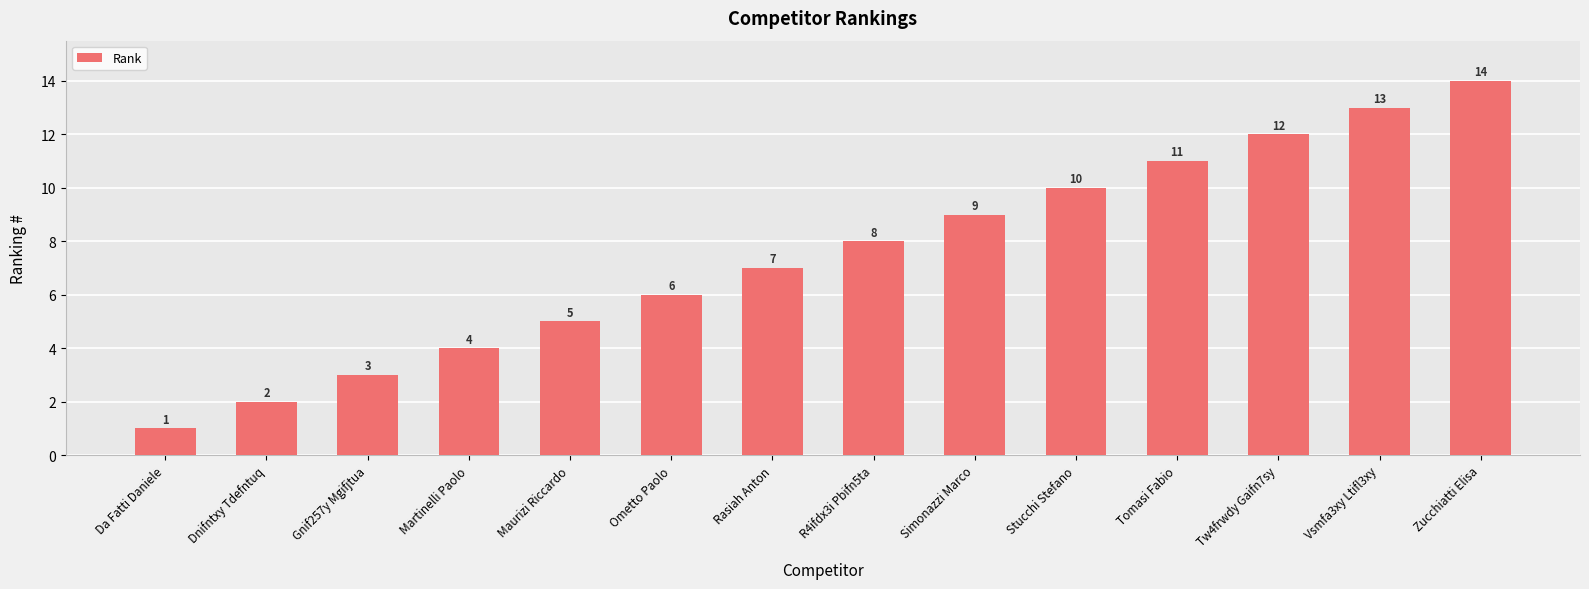

How many data points are less than 8?

7